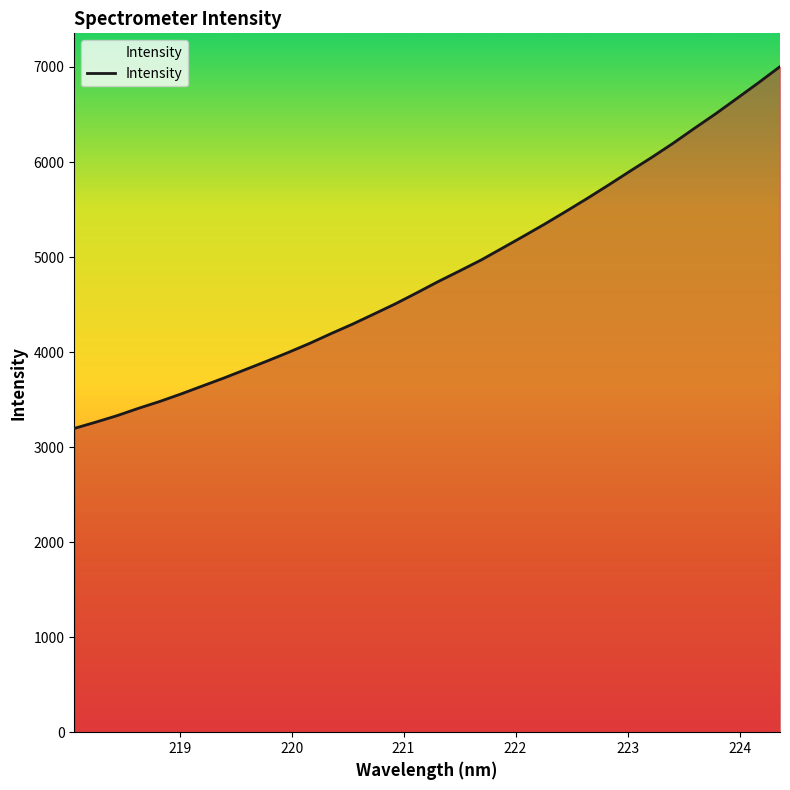

What is the minimum value shown in the chart?

3196.7